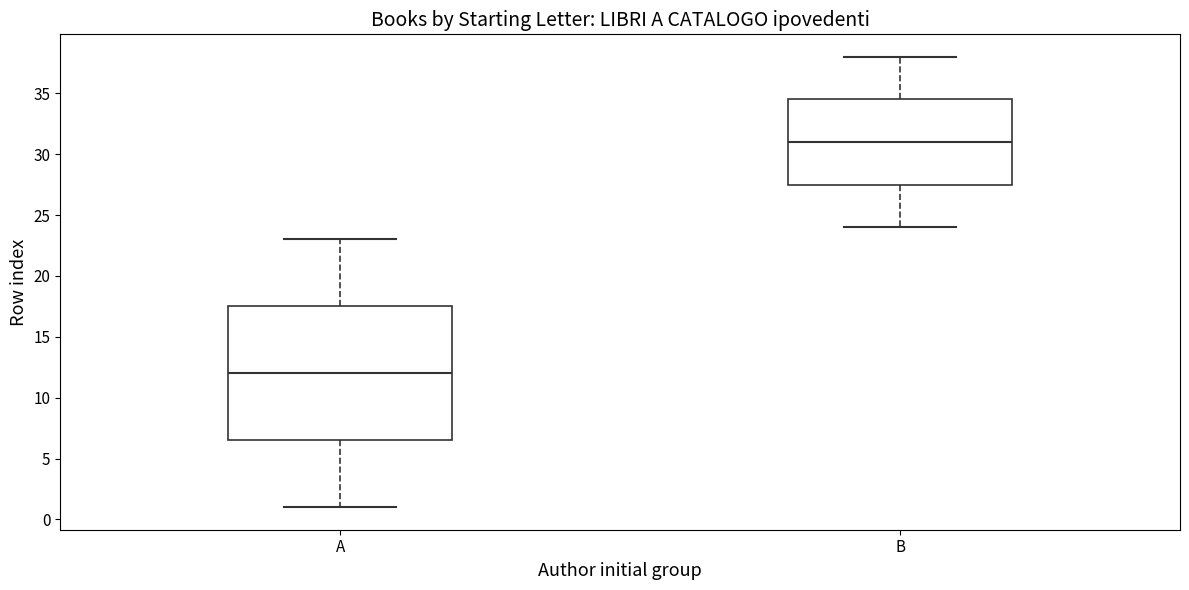

Where is the lower edge of the box for B on the y-axis? The values are not printed on the chart, so give them approximately, as read against the axis.

27.5